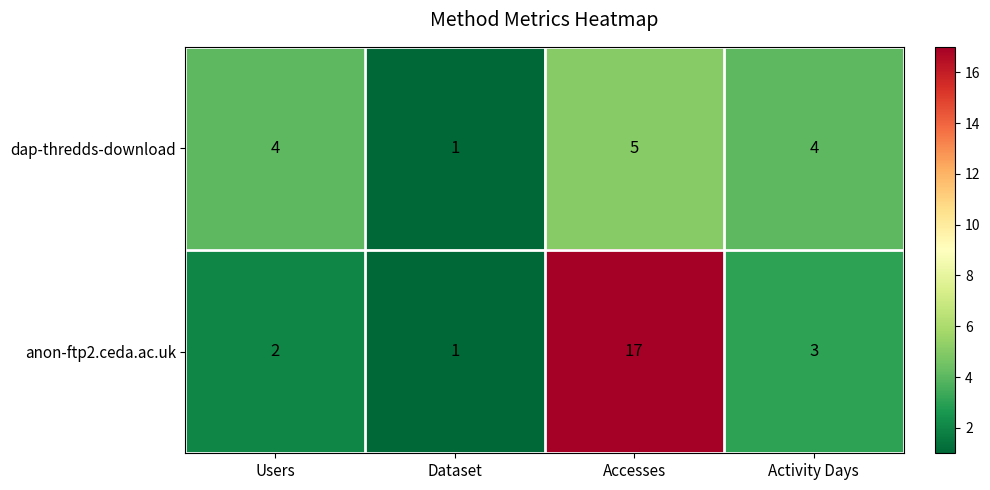

Count the dap-thredds-download values in the range 4 to 5.

3